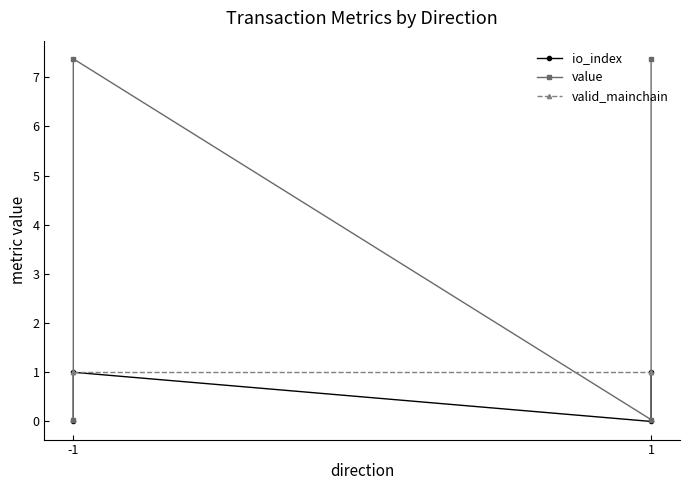

Does the chart display data point markers on the line(s)?

Yes